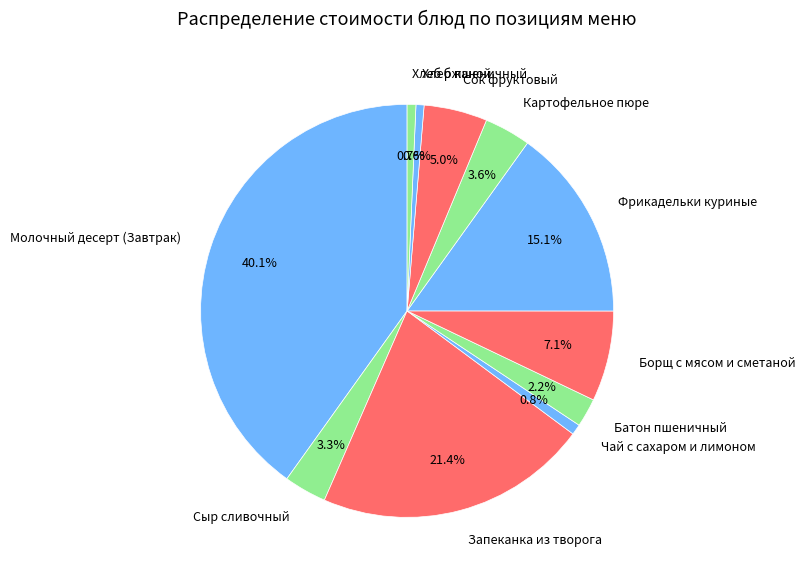

Which category has the biggest portion of the pie?

Молочный десерт (Завтрак)